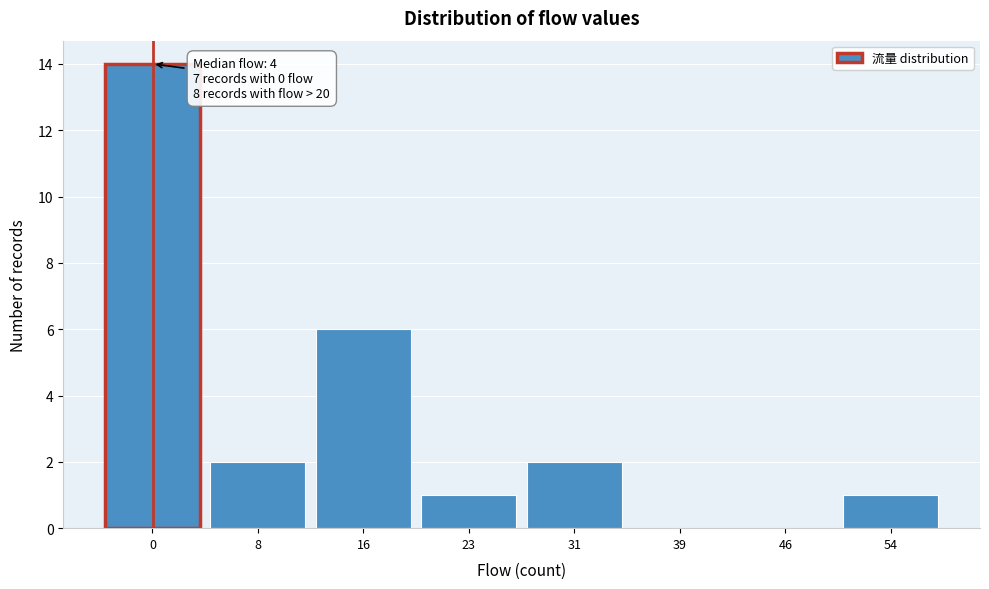

Reading left to right, extract all data points from this chart.

0=14	8=2	16=6	23=1	31=2	39=0	46=0	54=1